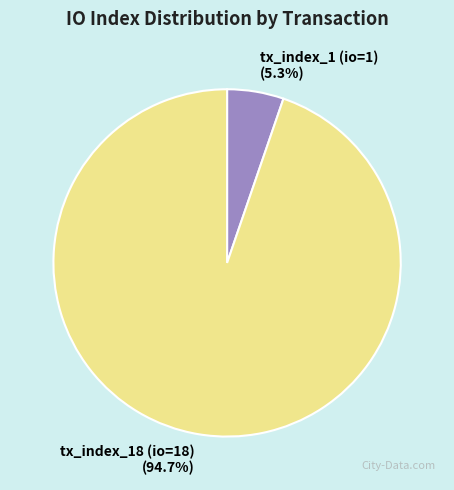

Is there any slice that represents more than half of the pie?

Yes